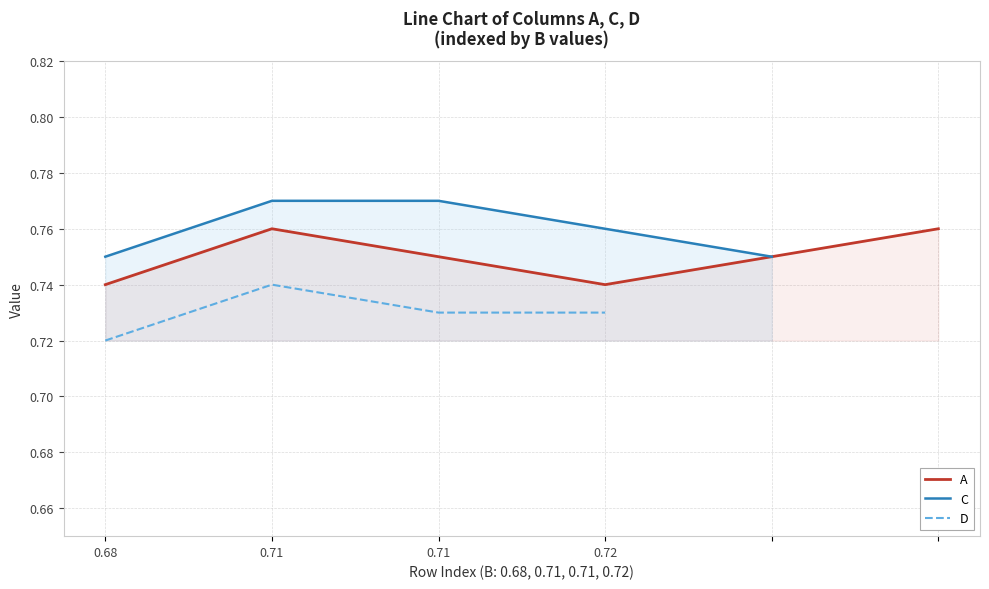

At which category does the chart reach its peak across all series?

0.71